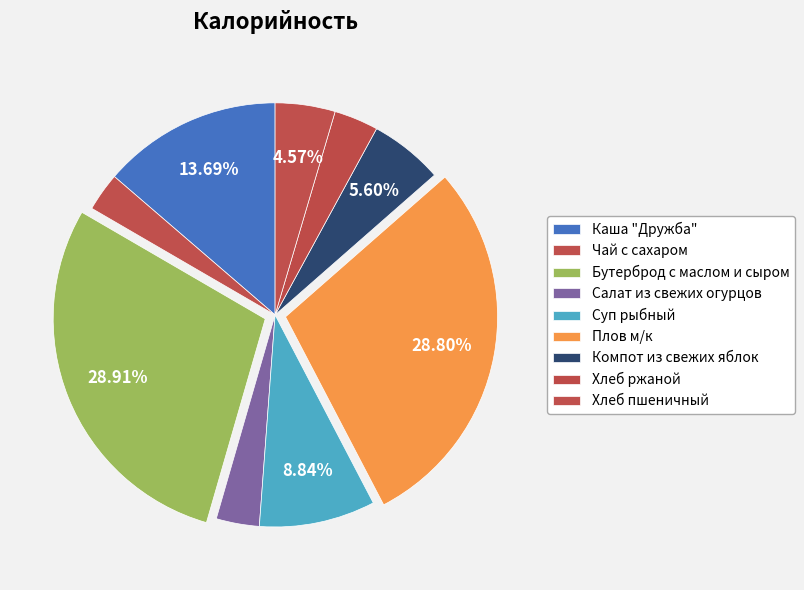

To the nearest percent, what percentage of the pie is Компот из свежих яблок?

6%